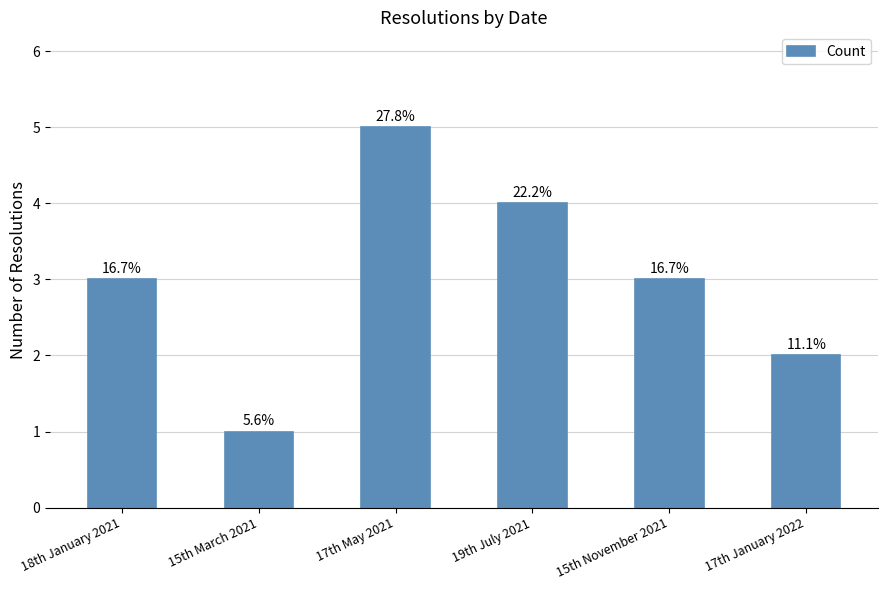

Reading left to right, what are all the values shown in this chart?

3	1	5	4	3	2